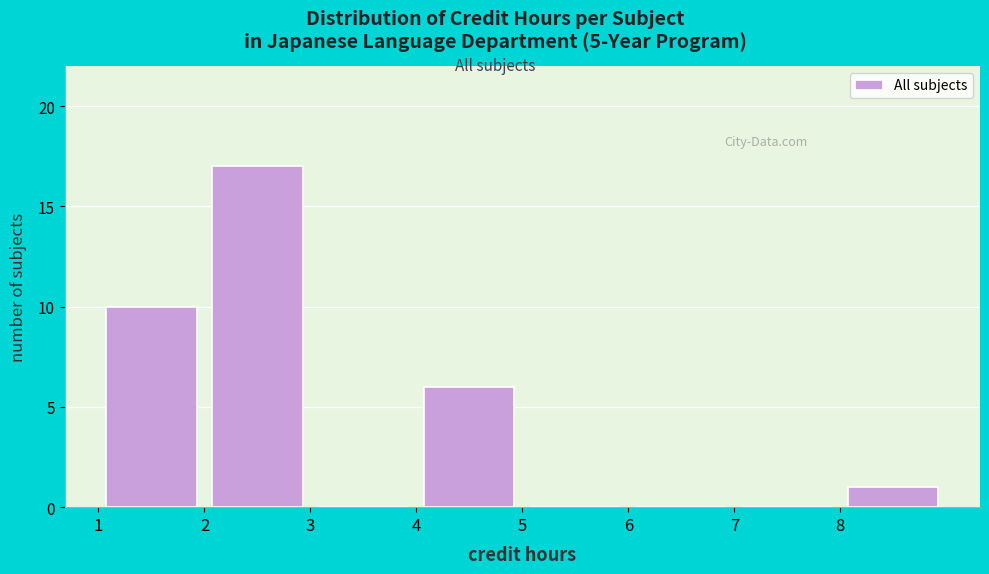

How tall is the bar that spans 1 to 2 on the x-axis? The values are not printed on the chart, so give them approximately, as read against the axis.

10